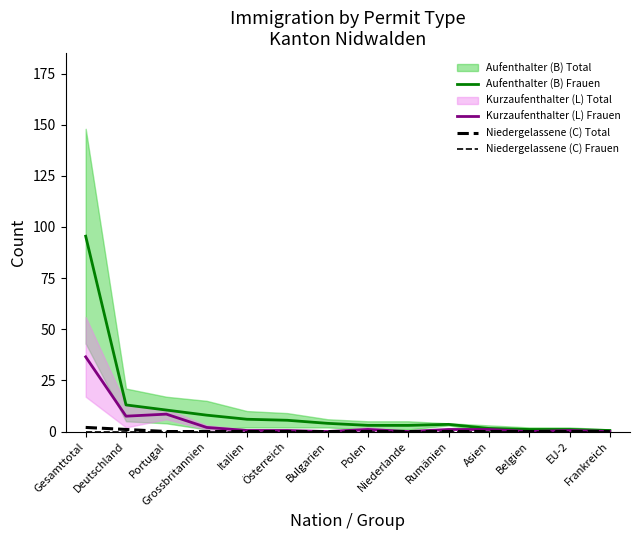

List the labels in order of Aufenthalter (B) Frauen value, largest first.

Gesamttotal, Deutschland, Portugal, Grossbritannien, Italien, Österreich, Bulgarien, Rumänien, Polen, Niederlande, Asien, Belgien, EU-2, Frankreich